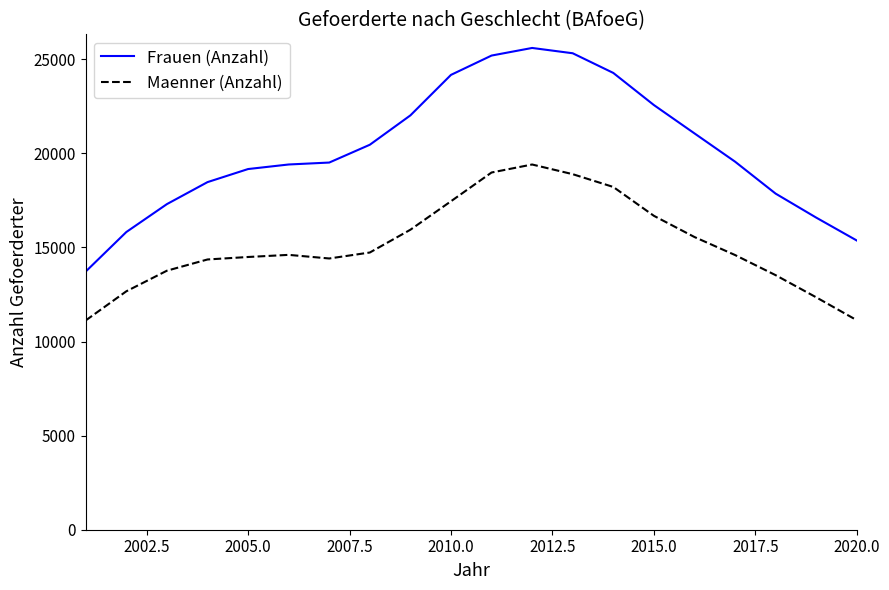

What is the minimum value shown in the chart?

11125